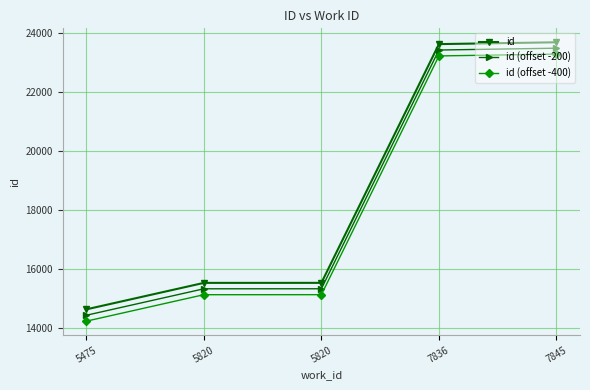

Which category has the highest value across all series?

7845